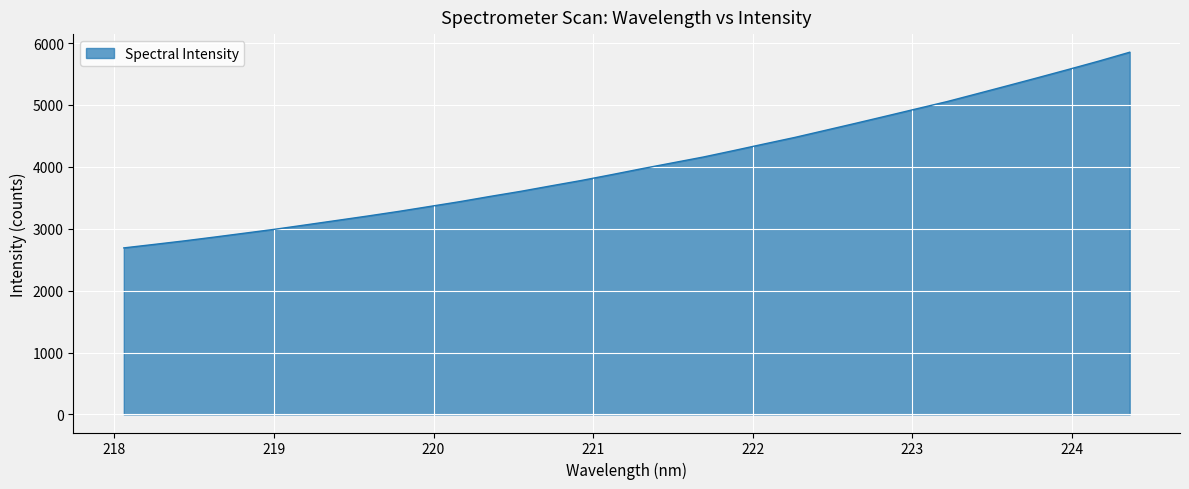

What is the greatest value displayed?

5852.2